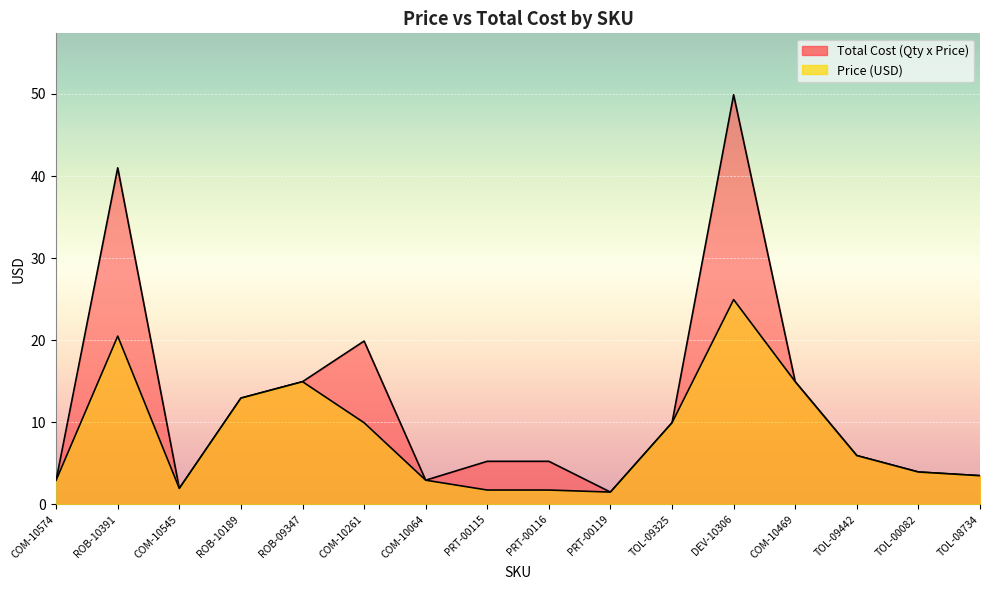

List the series in order of their overall mean, highest first.

Total Cost (Qty x Price), Price (USD)